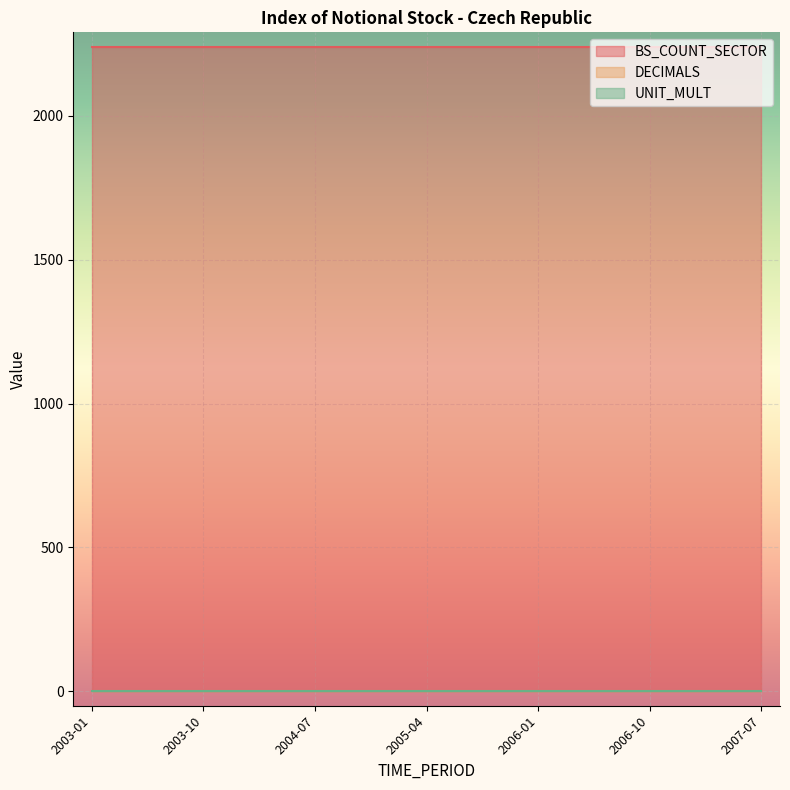

Rank the series by their maximum value, from highest to lowest.

BS_COUNT_SECTOR, DECIMALS, UNIT_MULT